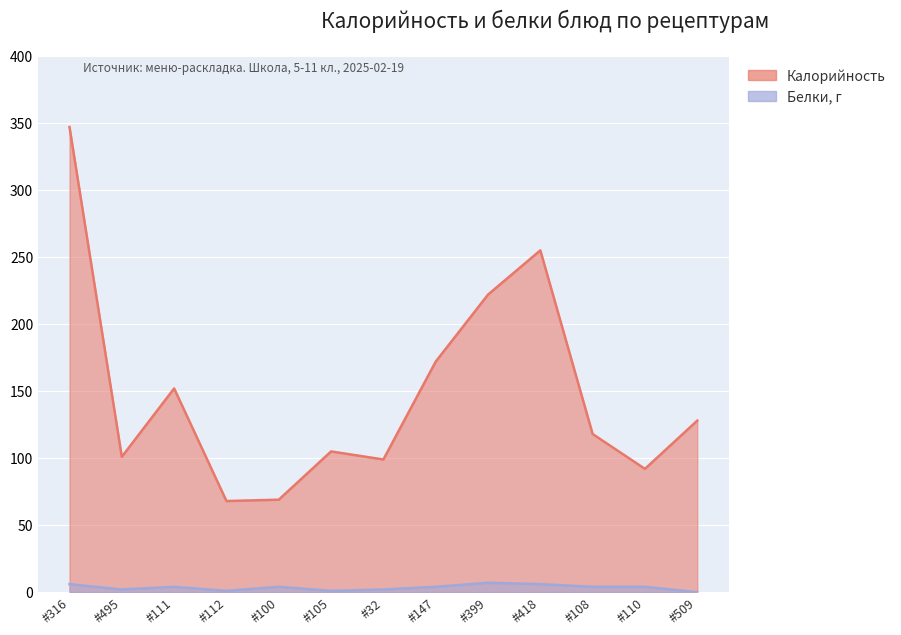

At which category is the sum across all series the highest?

#316